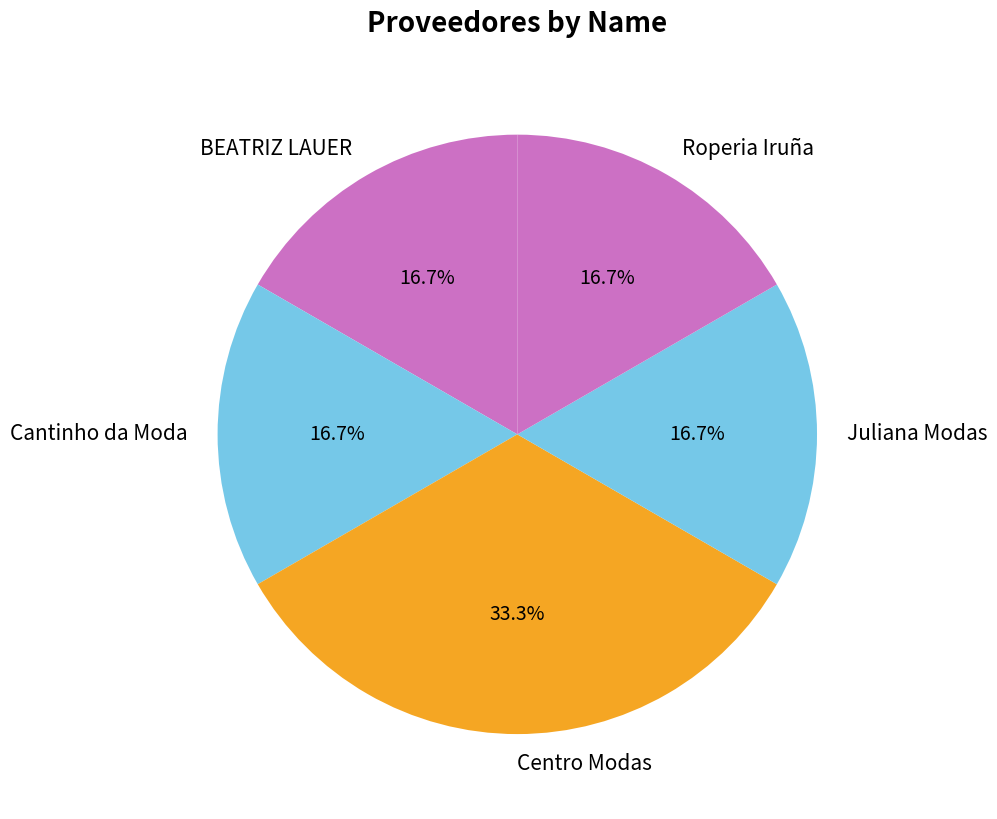

Is it true that Cantinho da Moda is 17% of the pie?

True